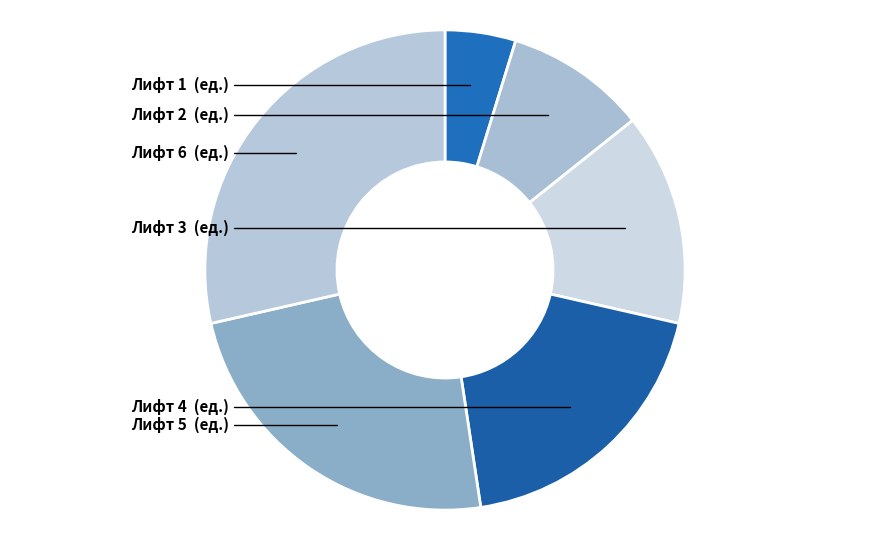

What is the smallest slice in the pie chart?

Лифт 1